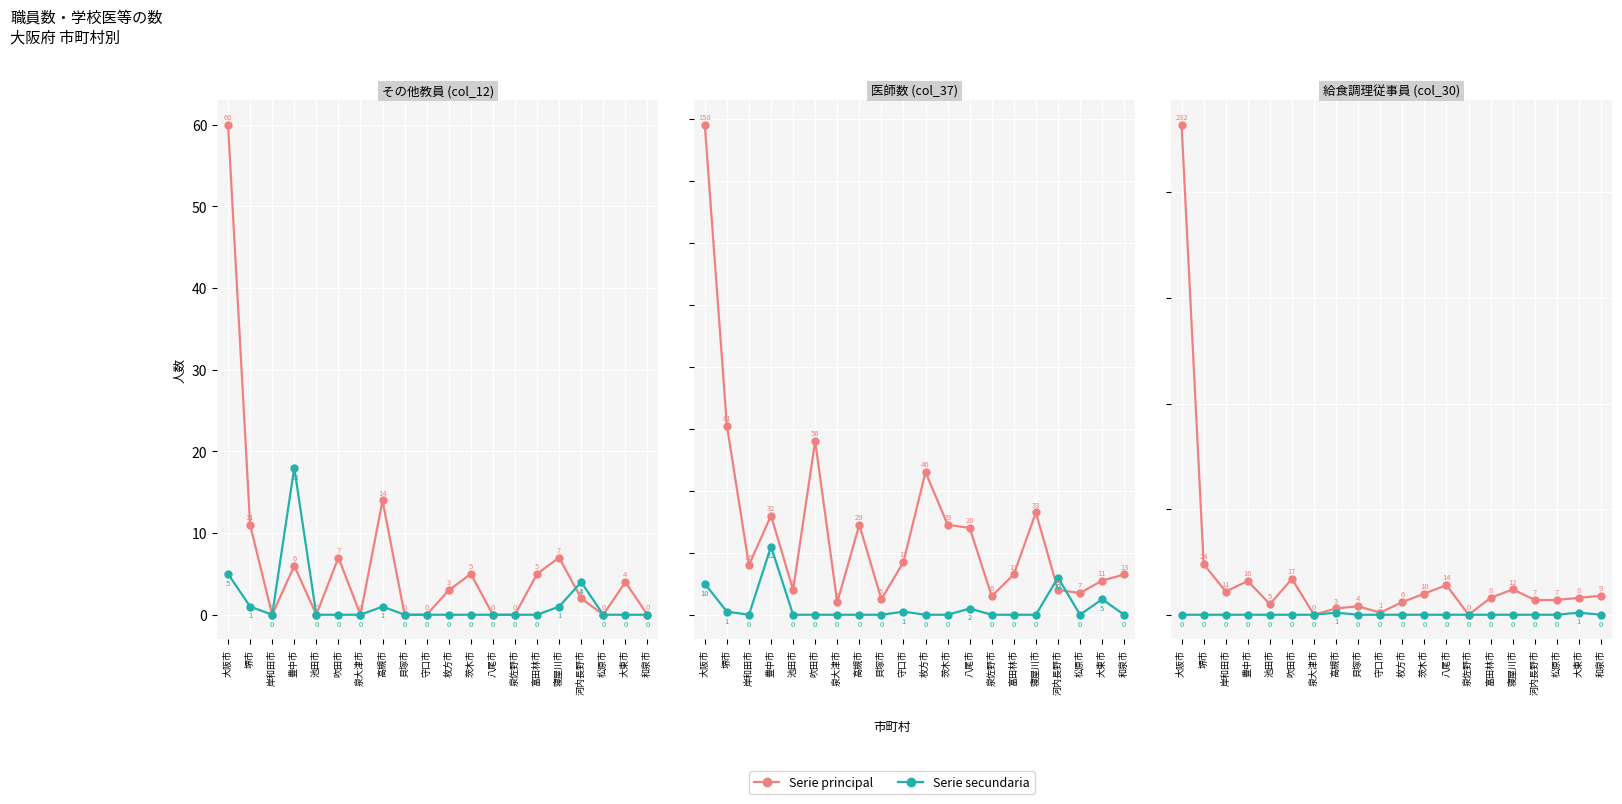

True or false: Serie principal and Serie secundaria cross at least once.

False